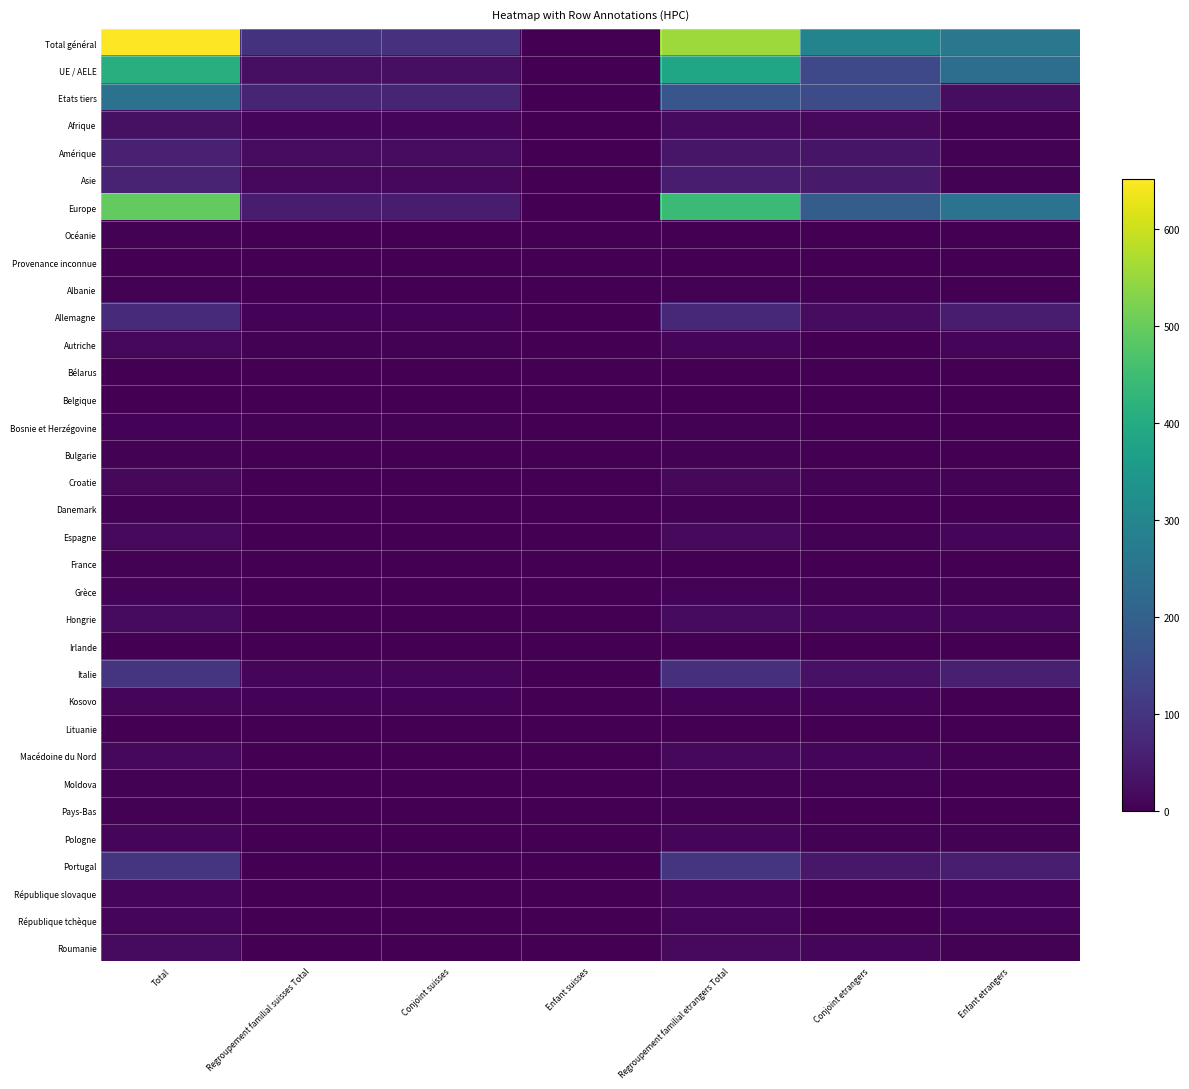

What is the difference between the highest and lowest values at Enfant etrangers?

260